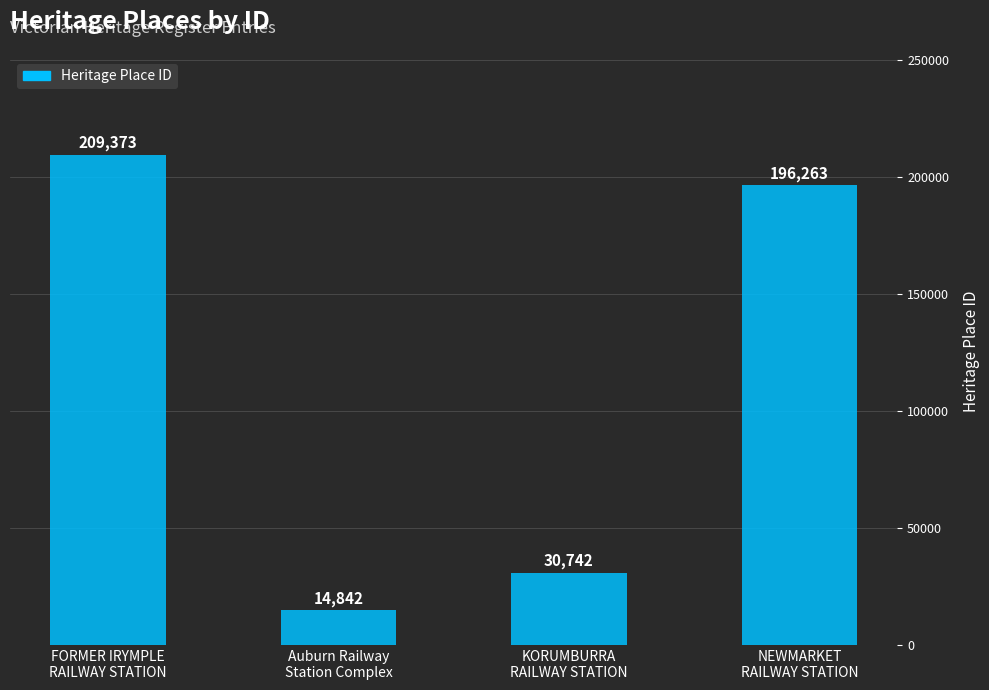

What position from the left is FORMER IRYMPLE
RAILWAY STATION?

1